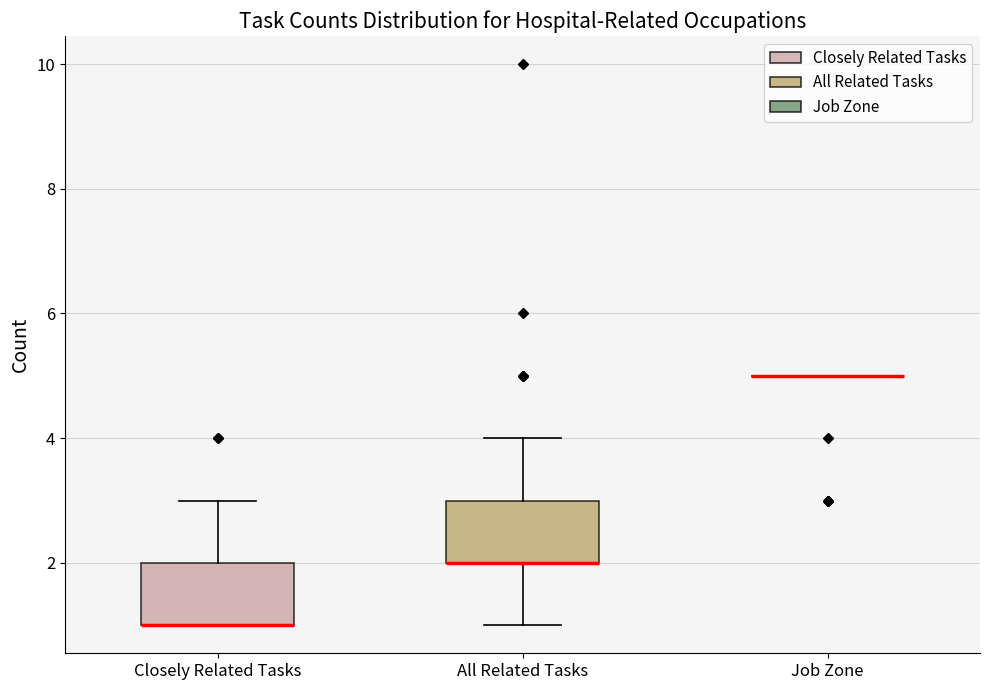

Reading left to right, transcribe this box plot: for each box, give where its median line is, the range the box spans, and where its two whiskers end, as read against the y-axis. The values are not printed on the chart, so give them approximately, as read against the axis.

Closely Related Tasks: median 1 (drawn on the box's lower edge), box 1 to 2, whiskers 1 to 3
All Related Tasks: median 2 (drawn on the box's lower edge), box 2 to 3, whiskers 1 to 4
Job Zone: box collapsed to a line at 5, whiskers 5 to 5